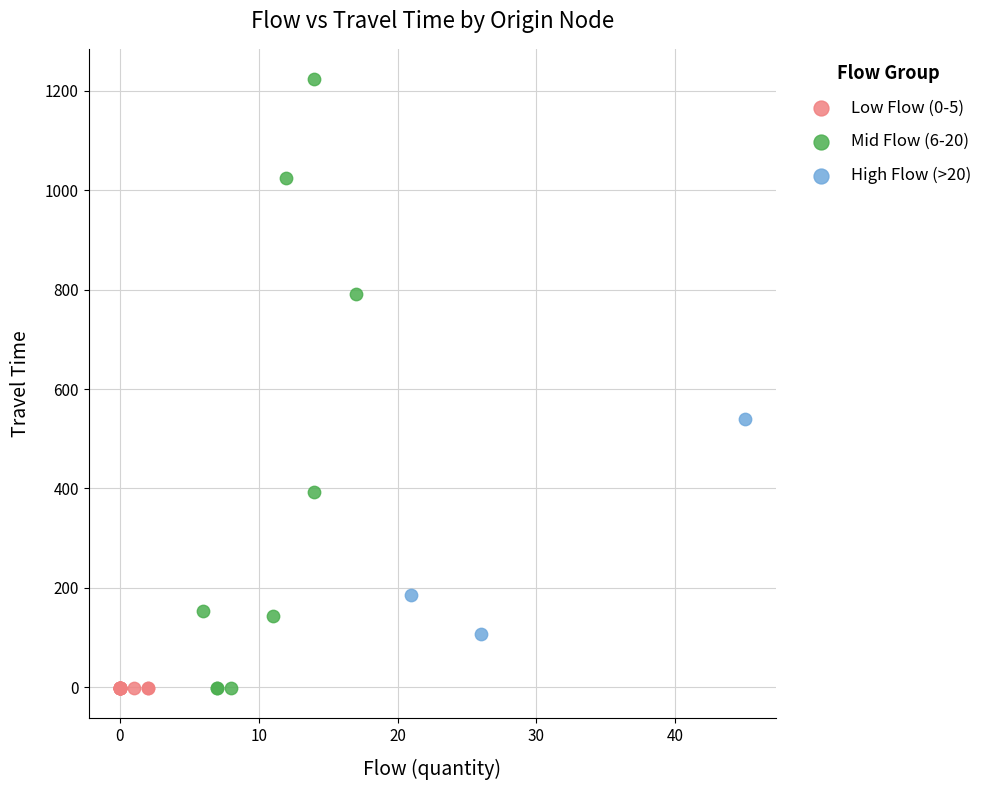

Which series reaches the maximum Y coordinate?

Mid Flow (6-20)